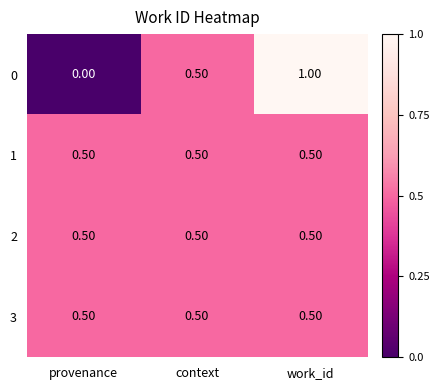

At how many categories does at least one series exceed 0?

3